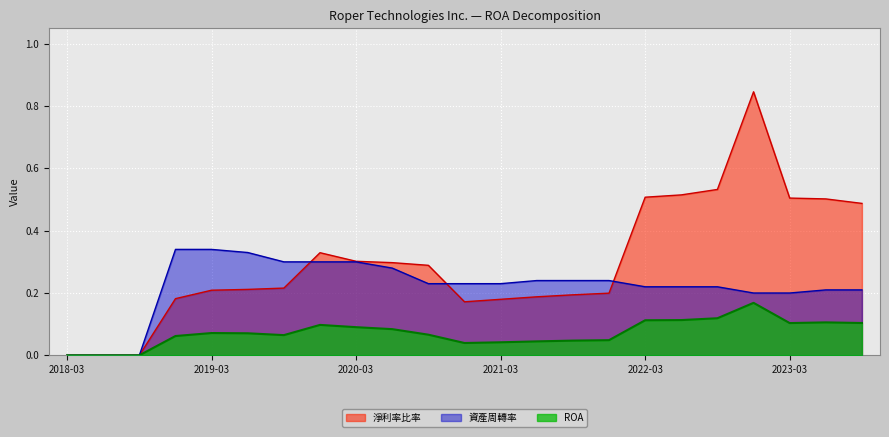

Where is the first local minimum for 淨利率比率?

2020-12